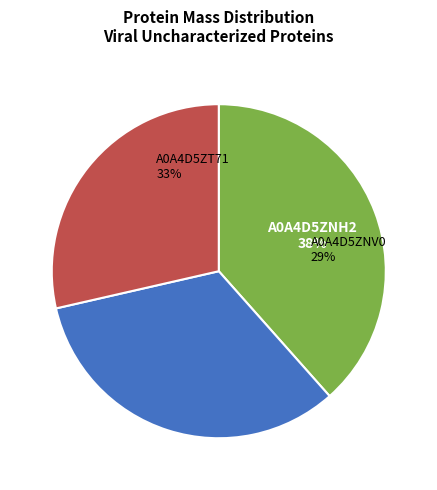

To the nearest percent, what is the average slice percentage?

33%